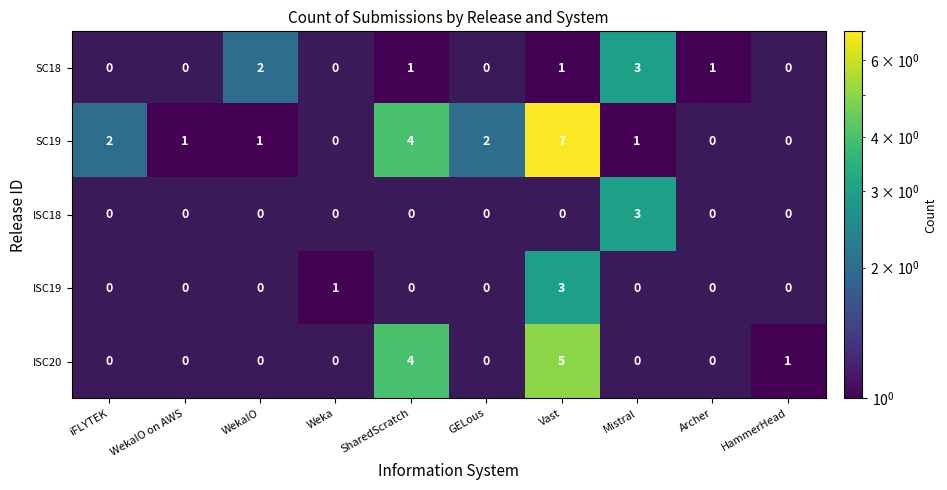

How many values in ISC18 are above zero?

1